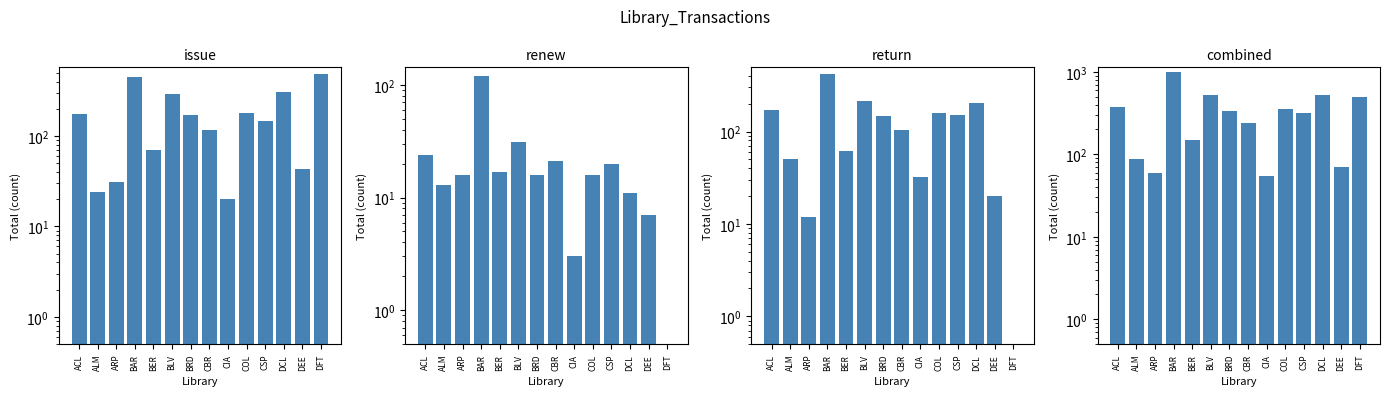

How many data points in renew are above 16?

6